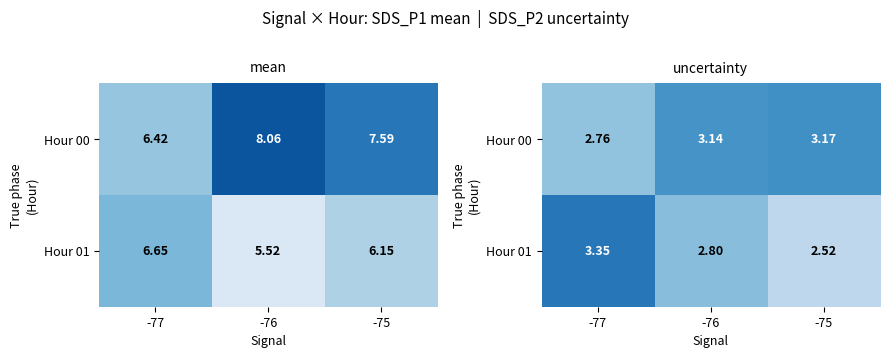

What is the average value of the Hour 00 series?

3.0